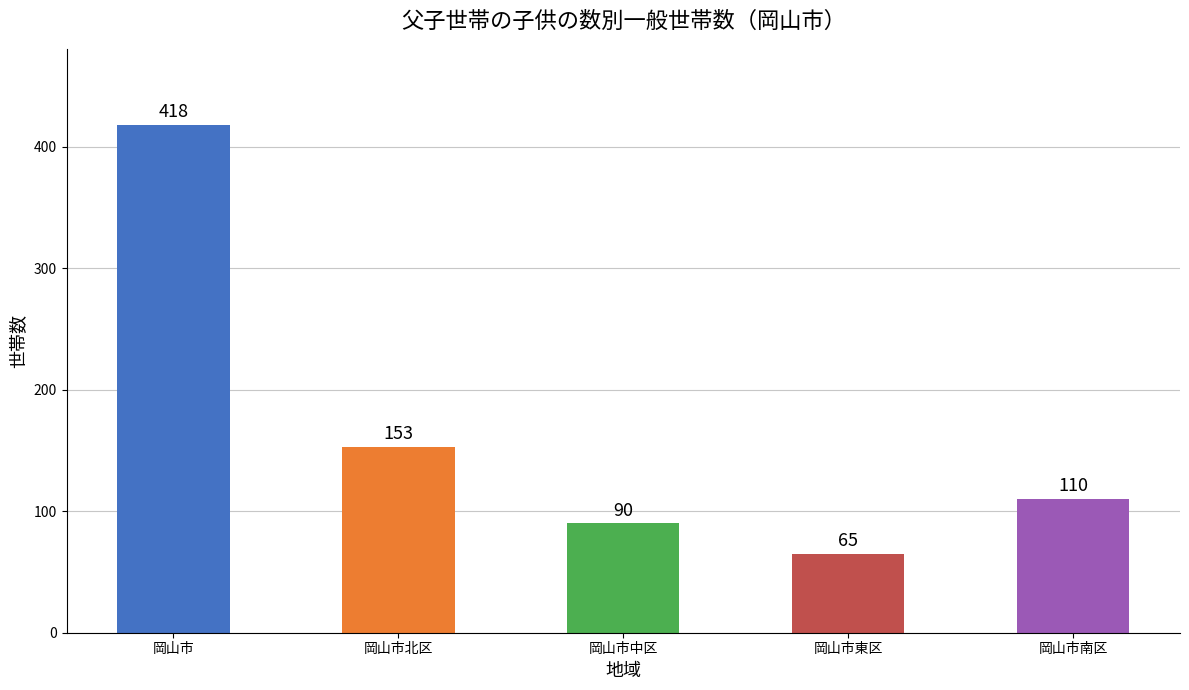

Approximately how many times larger is the value at 岡山市南区 compared to 岡山市北区?

0.7